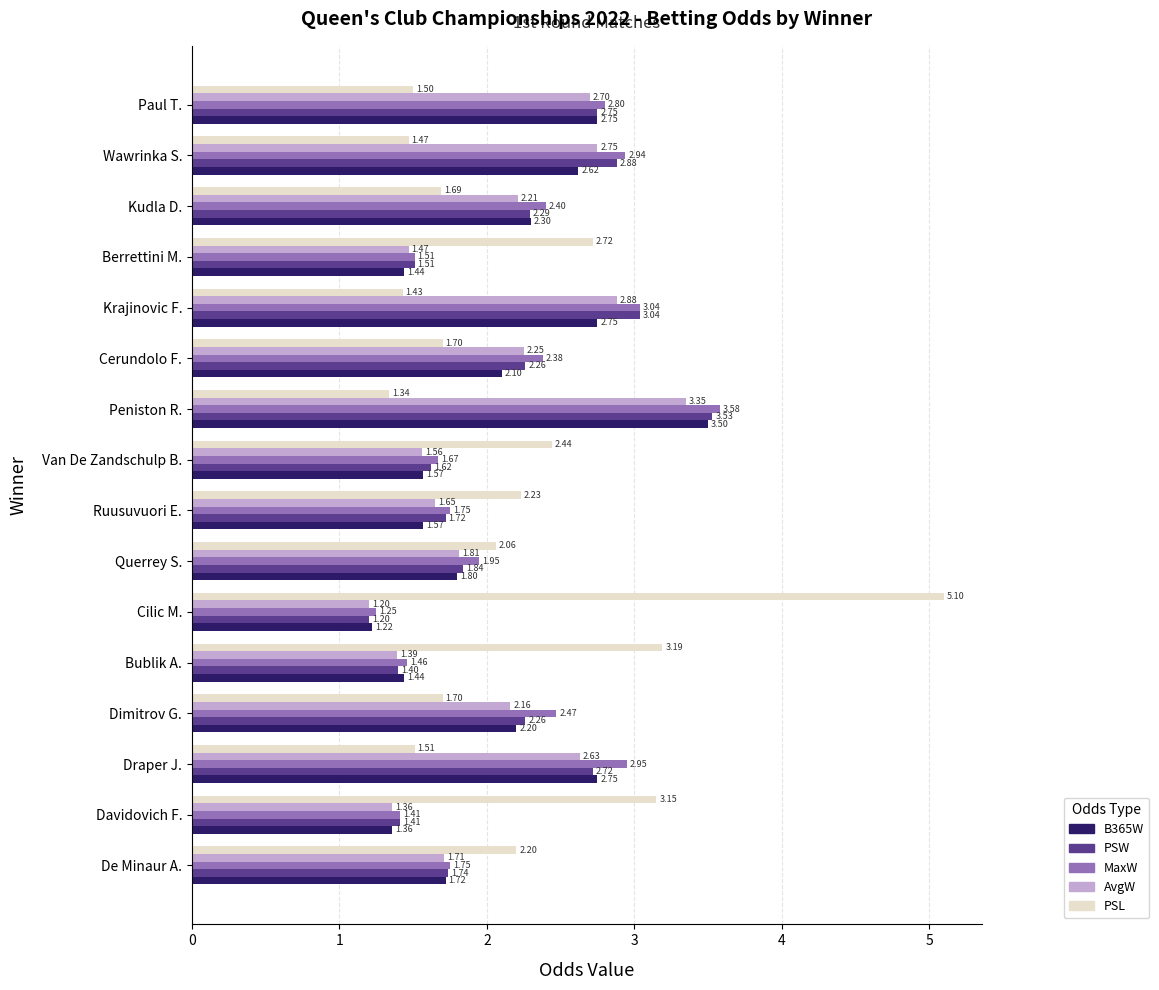

Which series has the widest spread of values?

PSL